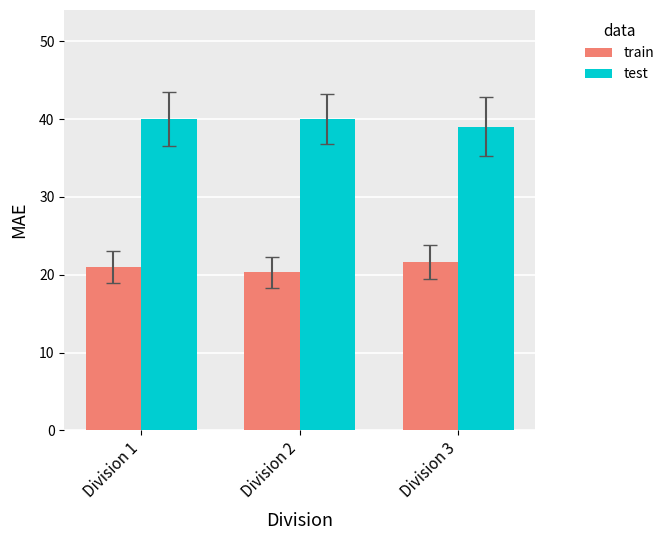

Rank the series at Division 3 from lowest to highest value.

train, test